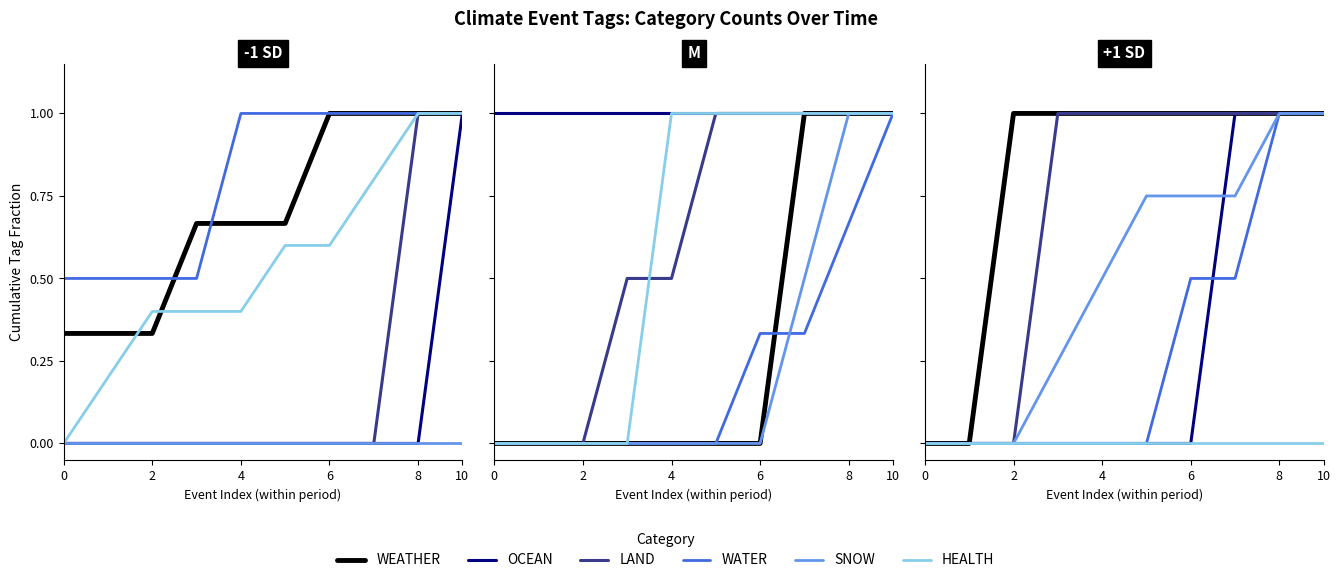

Is it true that WATER equals 0.0 at 2?

True